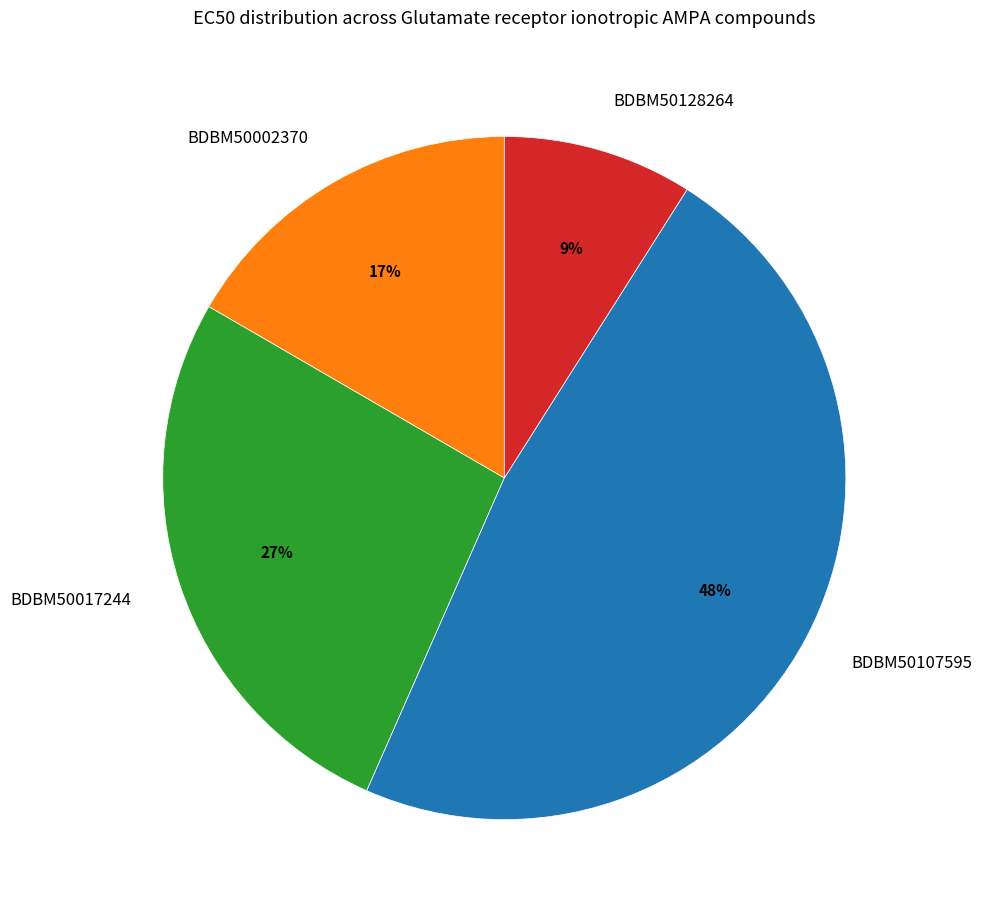

Rank the categories by value from lowest to highest.

BDBM50128264, BDBM50002370, BDBM50017244, BDBM50107595